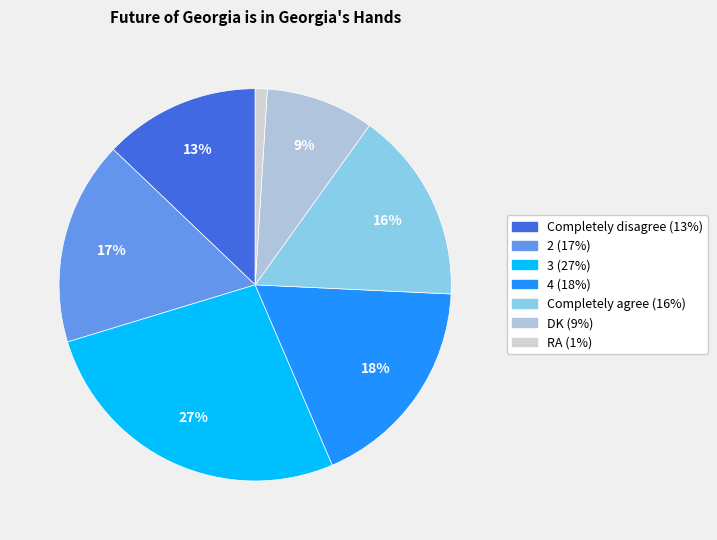

To the nearest percent, what is the difference between the 2 and 3 slice percentages?

10%